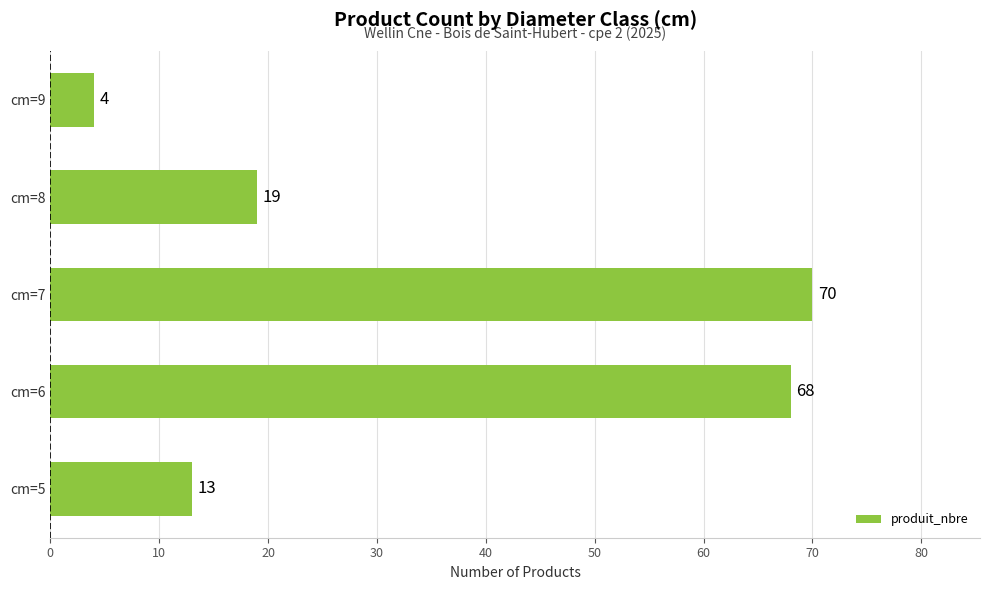

Between cm=7 and cm=6, which is larger?

cm=7